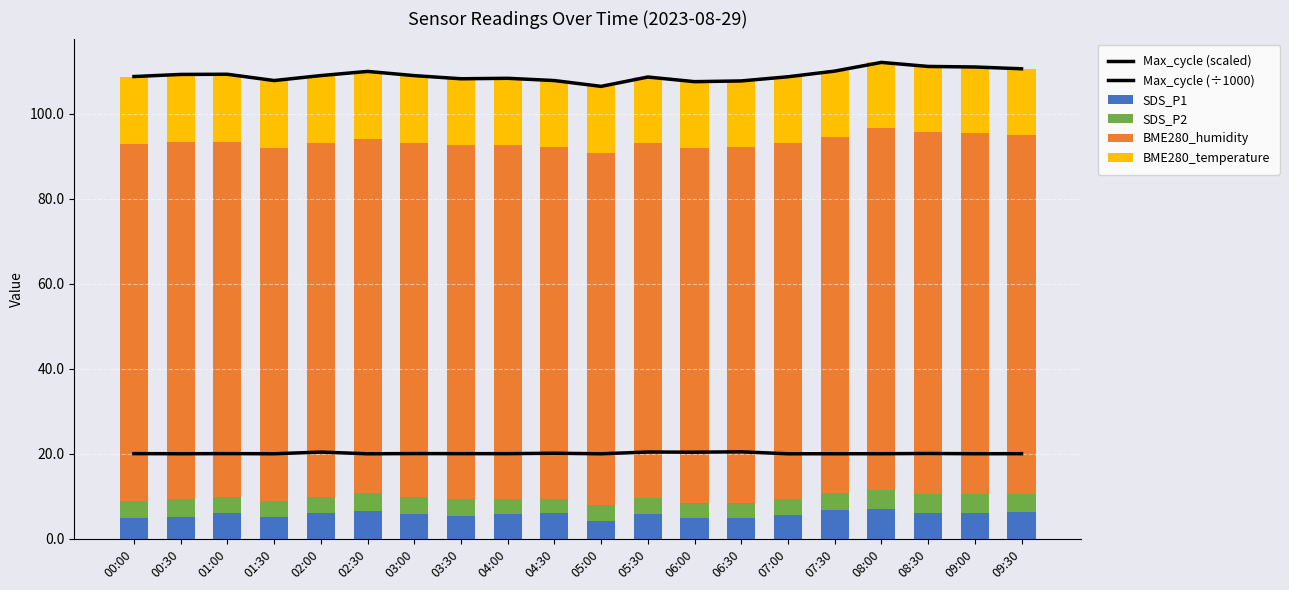

What position from the left is 05:30?

12